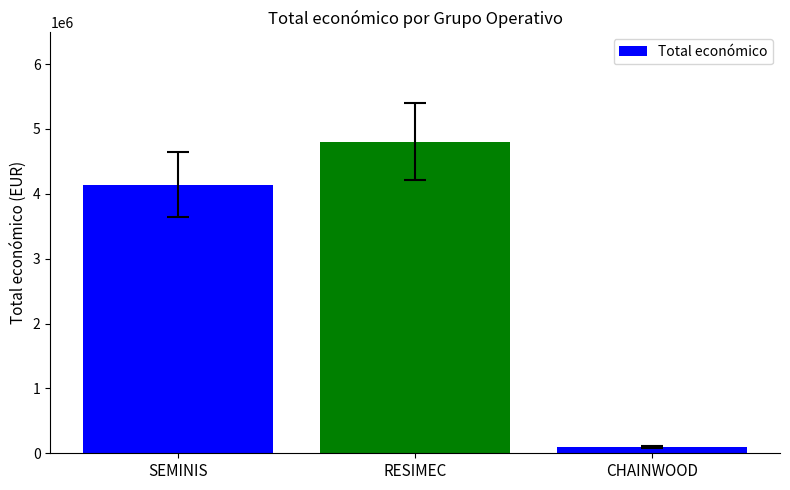

Count the number of data series in this chart.

1